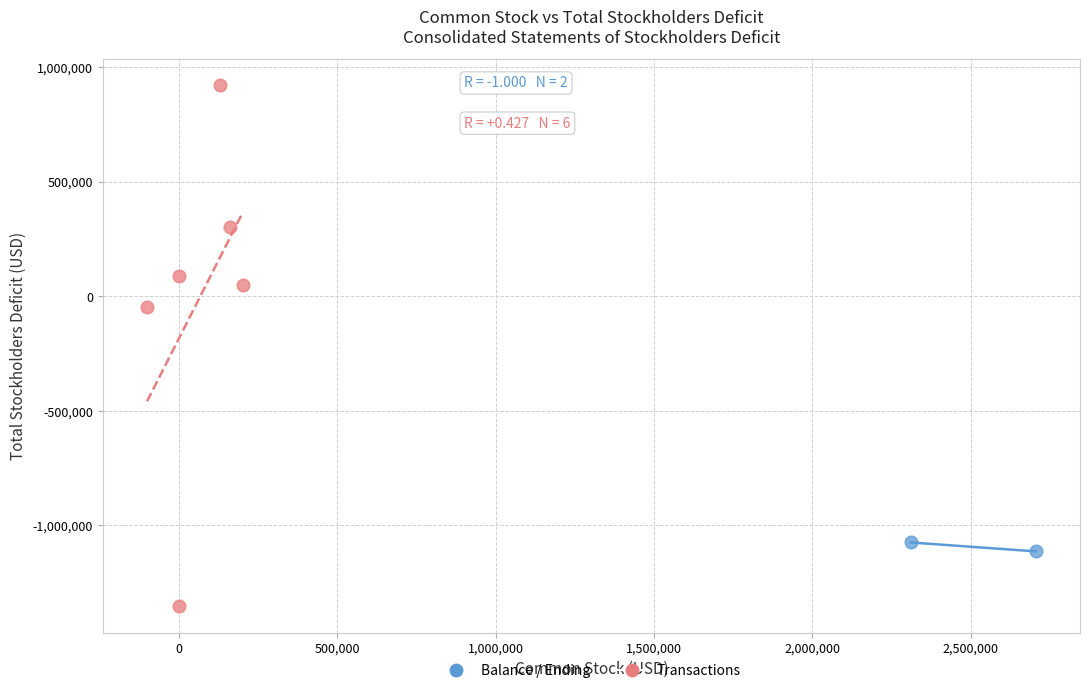

Which series contains the lowest Y value?

Transactions